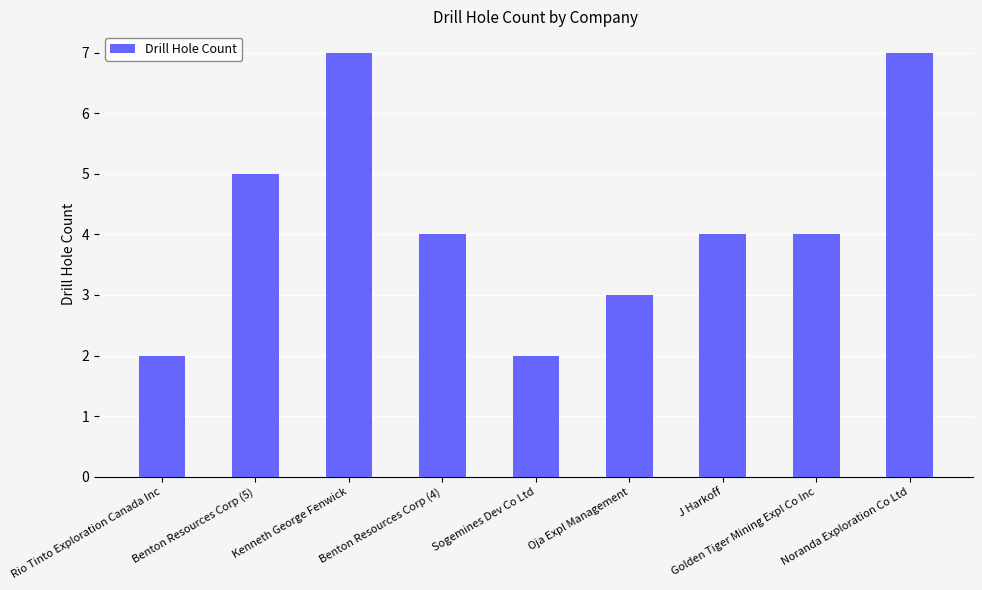

What position from the left is Benton Resources Corp (4)?

4